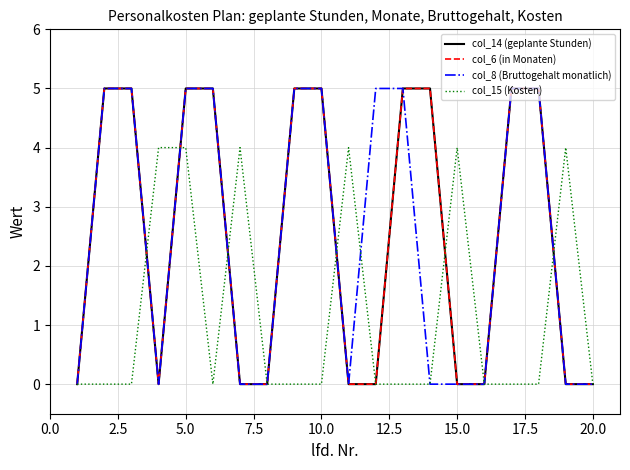

What is the difference between the second highest and minimum values in the col_6 (in Monaten) series?

5